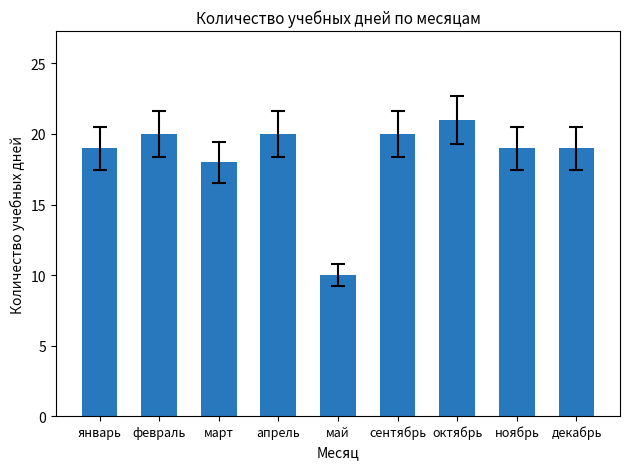

What is the sum of all values?

166